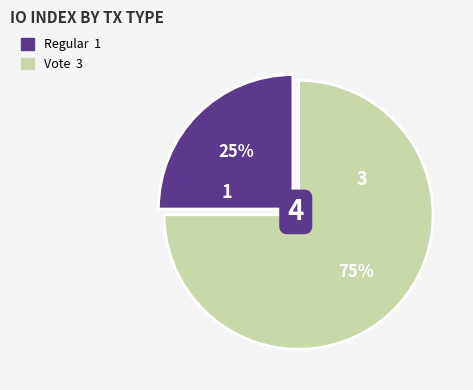

Between Regular and Vote, which is larger?

Vote